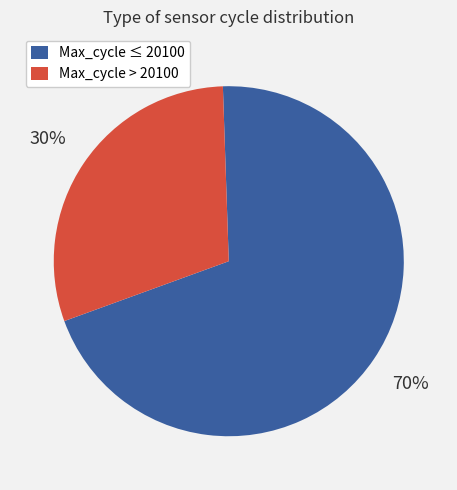

Is the sum of Max_cycle > 20100 and Max_cycle ≤ 20100 greater than half?

Yes